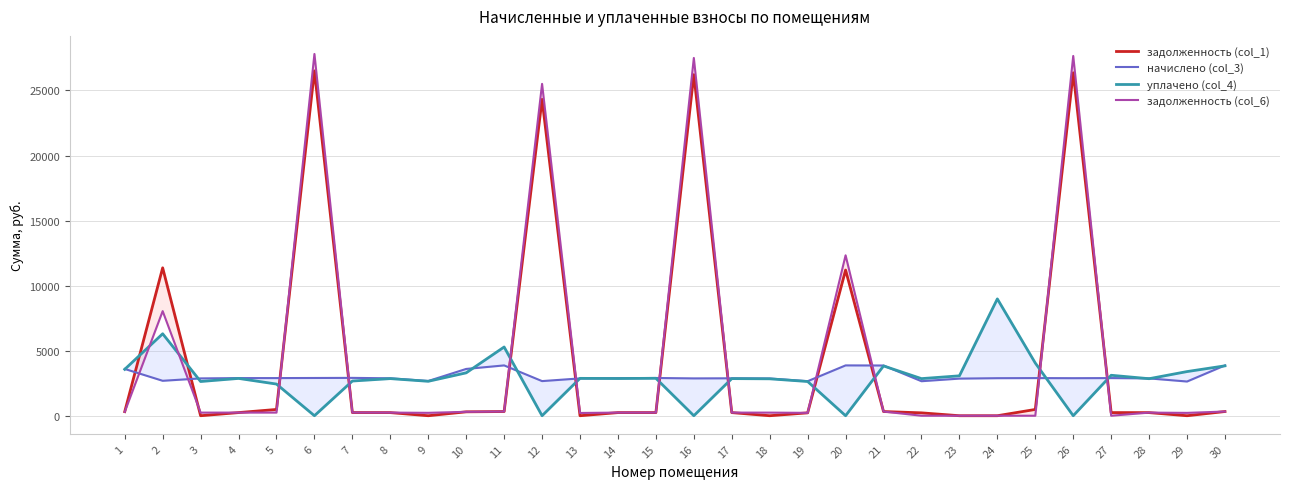

What is the value of the задолженность (col_1) point at the 10th from the left?

299.7